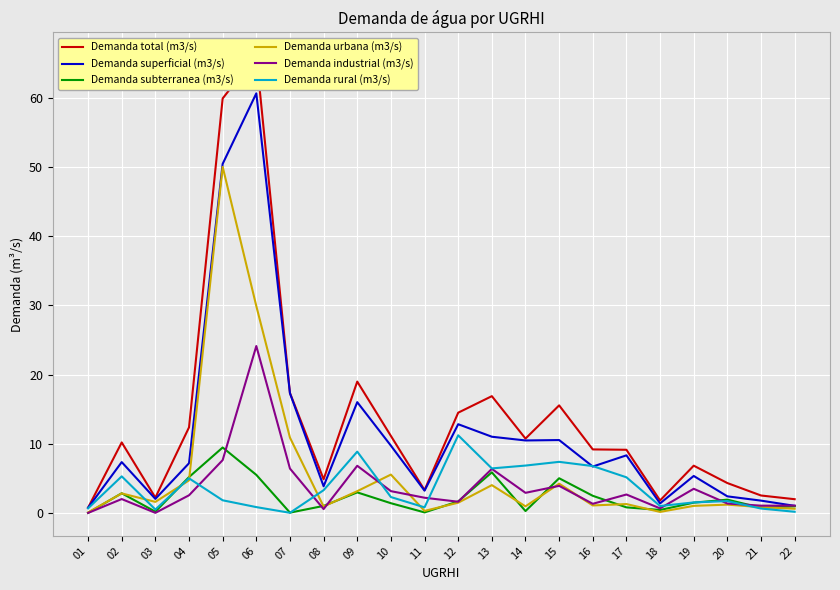

True or false: Demanda total (m3/s) and Demanda industrial (m3/s) cross at least once.

False